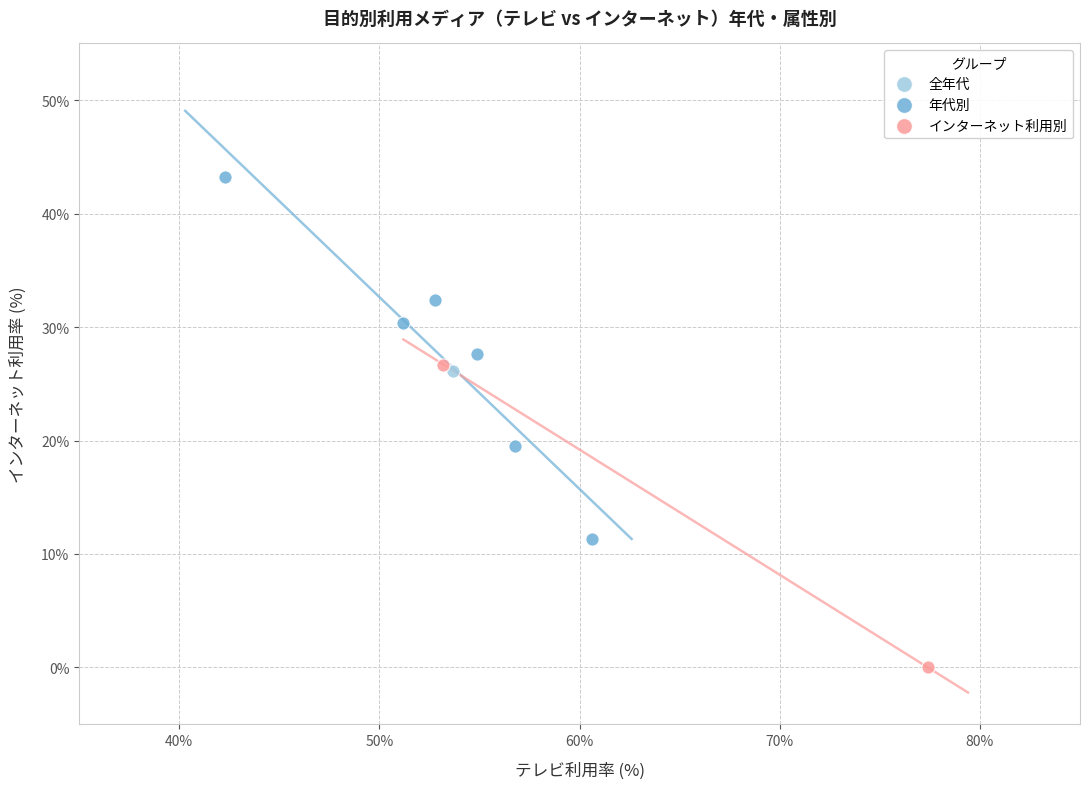

What are all the series names shown in the legend?

全年代, 年代別, インターネット利用別